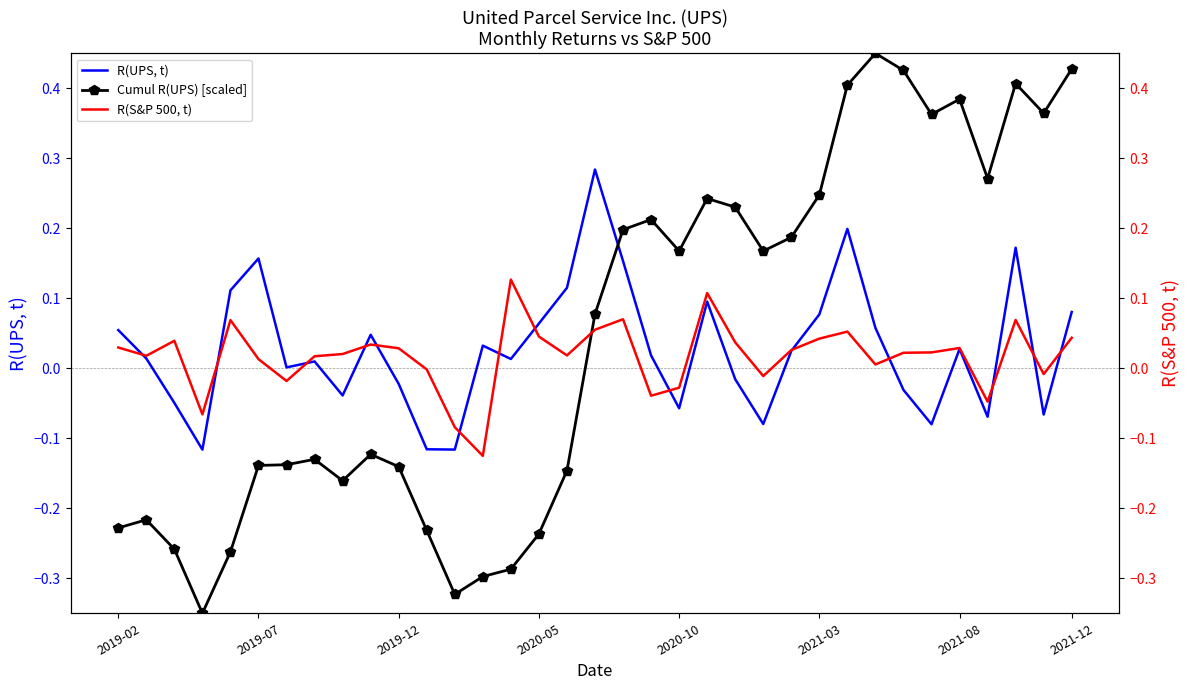

What is the minimum value for Cumul R(UPS) [scaled]?

-0.3